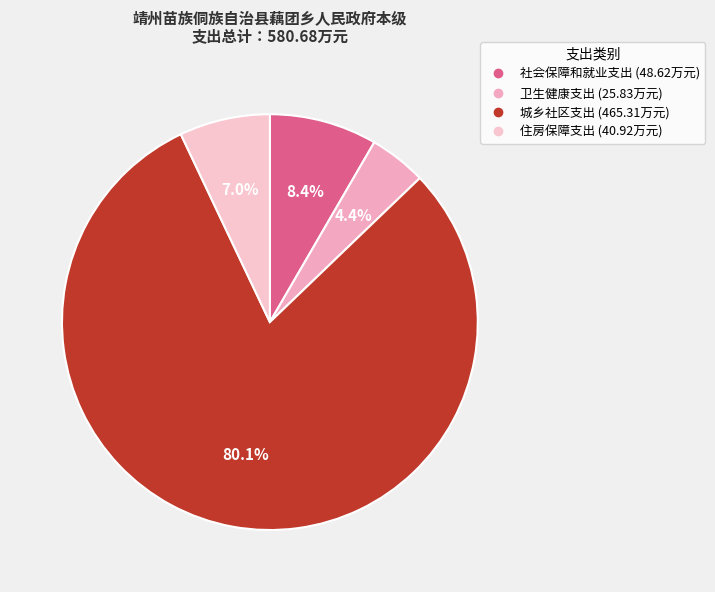

Do 社会保障和就业支出 and 住房保障支出 together represent more than half of the pie?

No